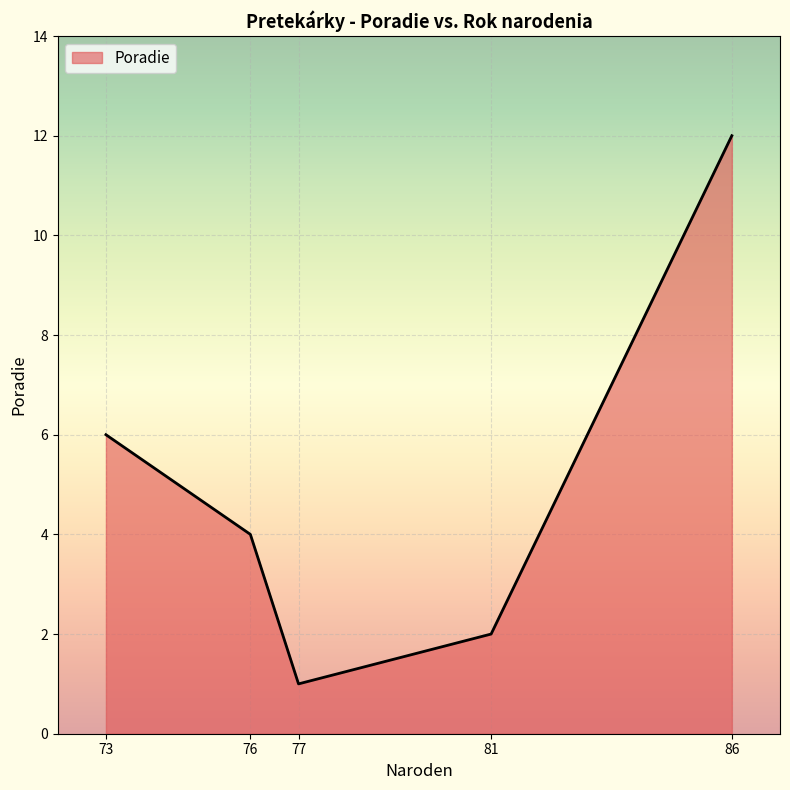

How many lines are shown in the chart?

1